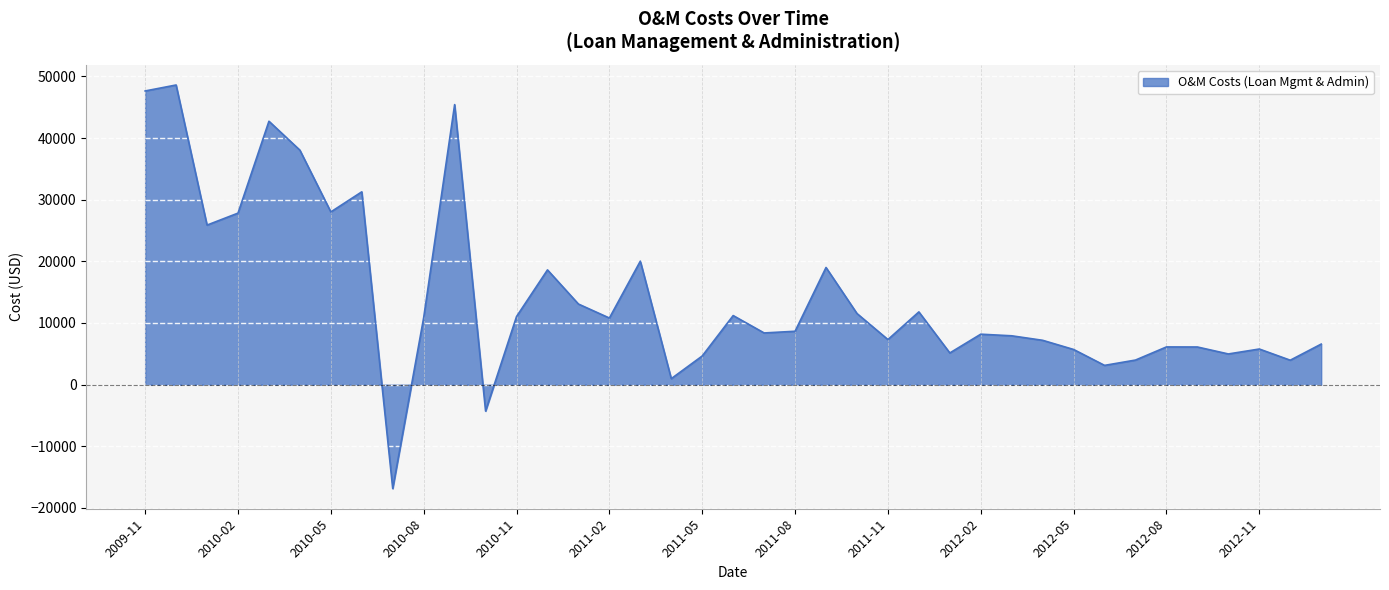

What is the greatest value displayed?

48597.7